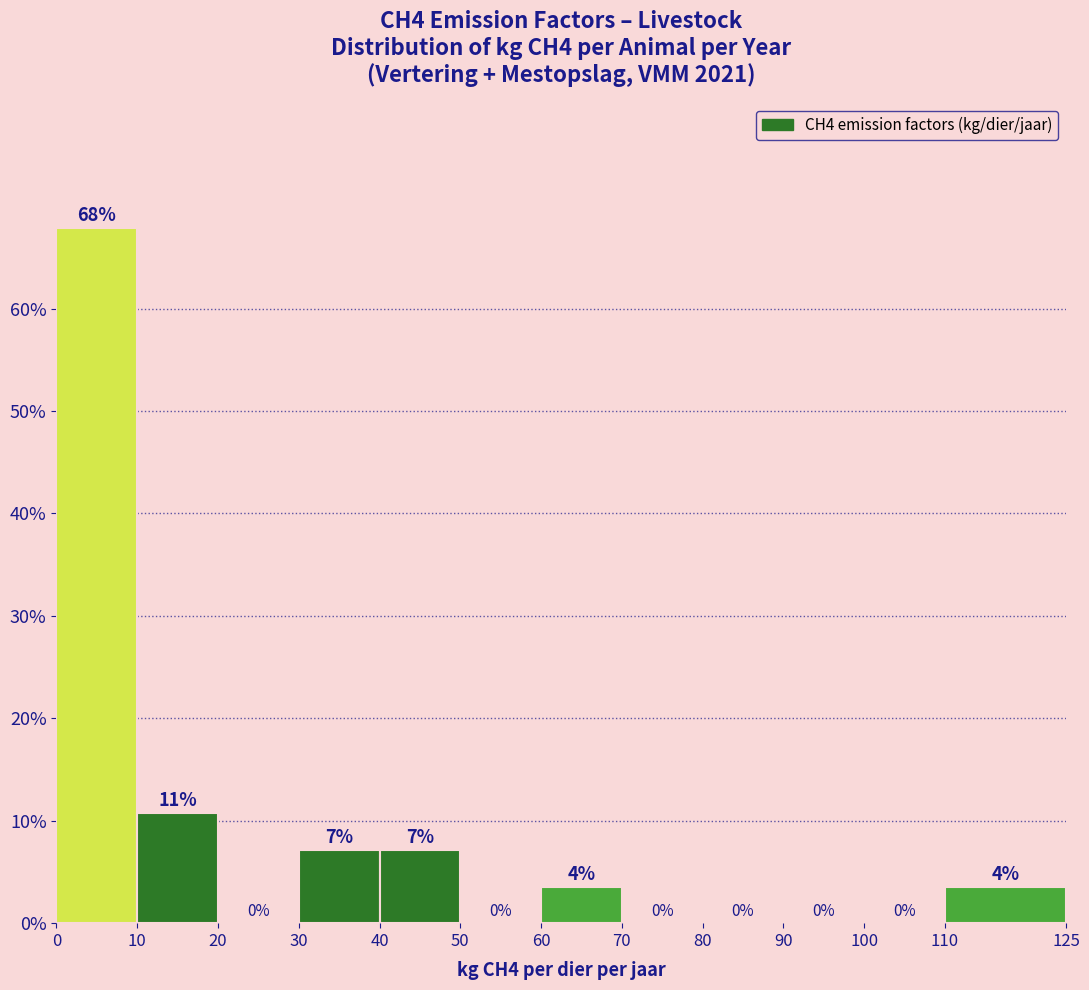

Over which range of the x-axis is the bar tallest?

0 to 10